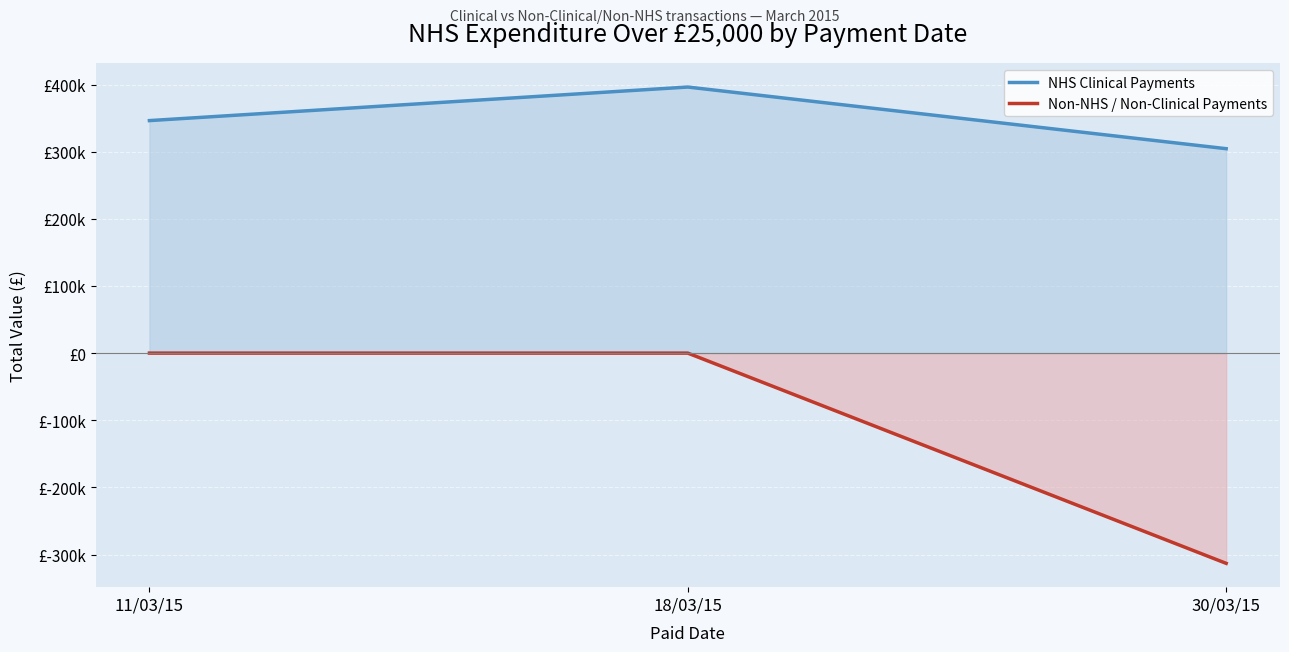

At which category is the sum across all series the highest?

18/03/15